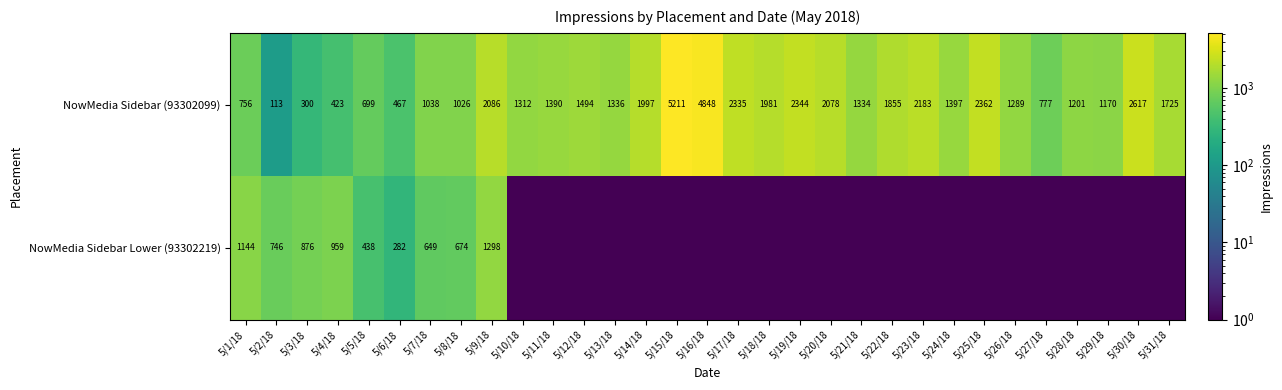

How many categories are shown in the chart?

31